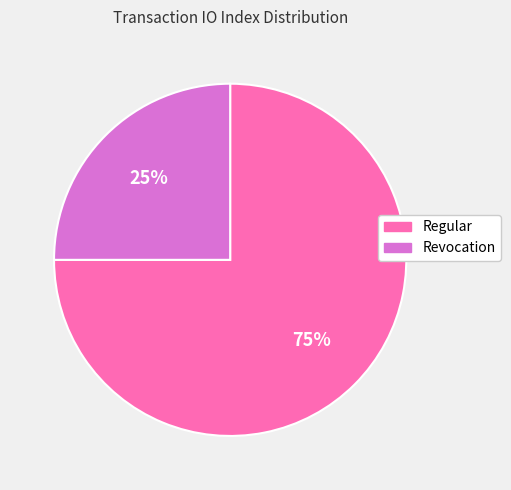

To the nearest percent, what is the difference between the largest and smallest slice percentages?

50%